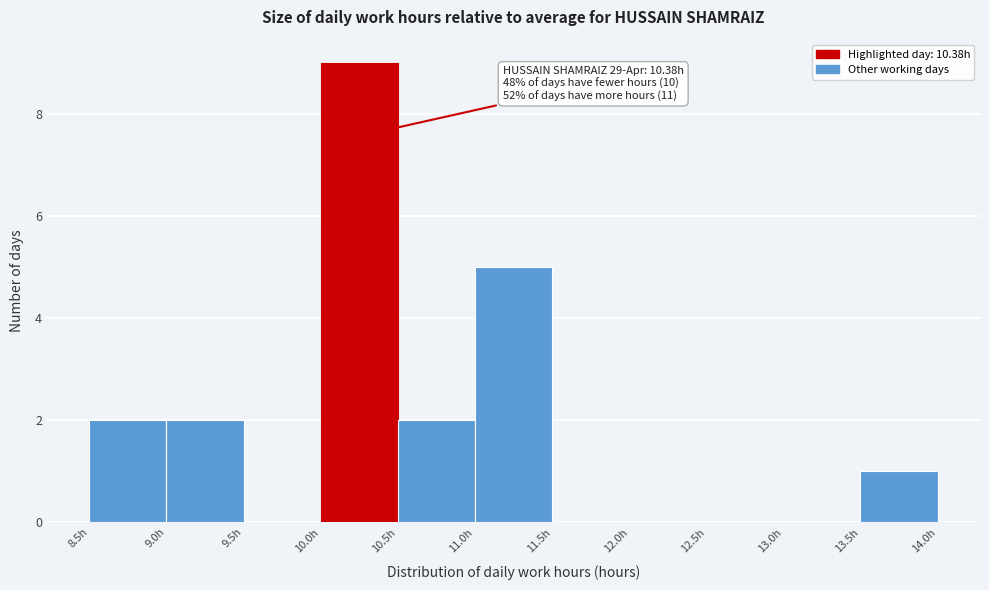

Which range on the x-axis has the tallest bar?

10.0 to 10.5